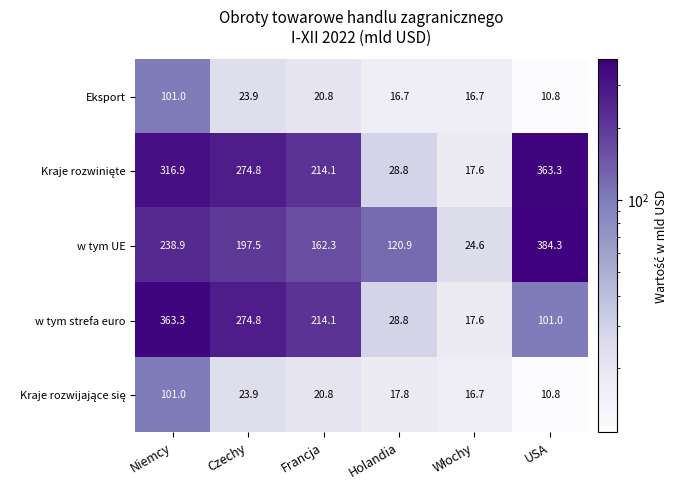

Which category has the highest value across all series?

USA